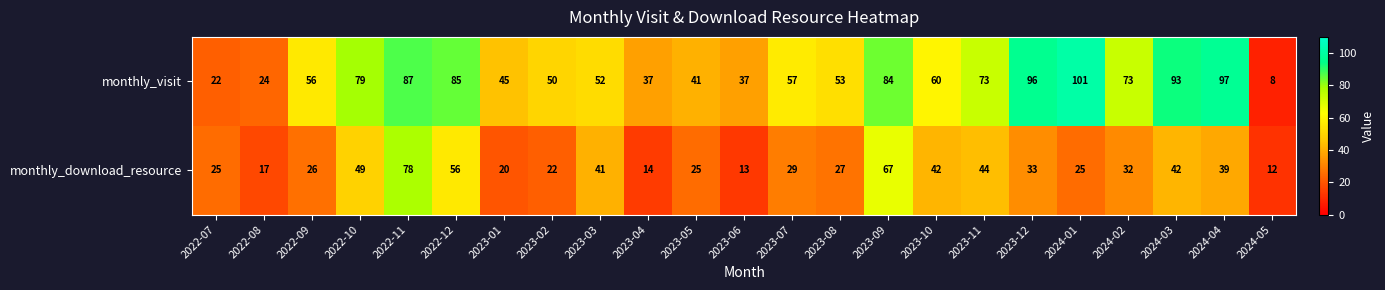

Which series has the largest range (max minus min)?

monthly_visit